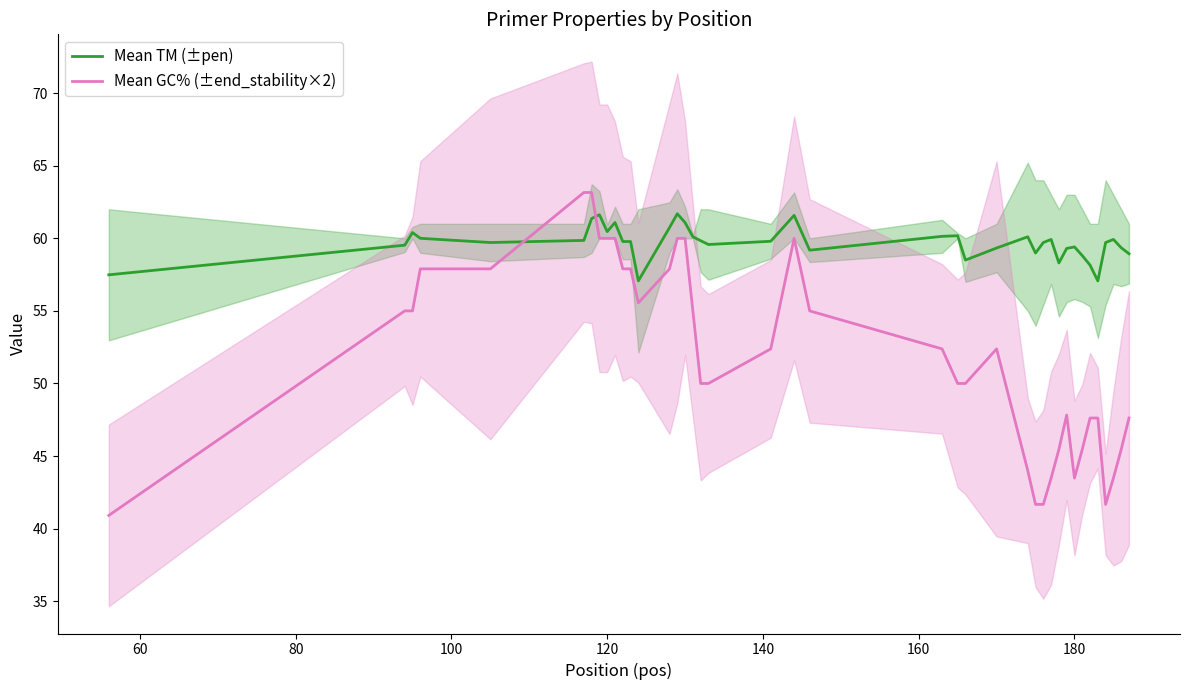

What is the lowest value of the Mean TM (±pen) series?

57.1